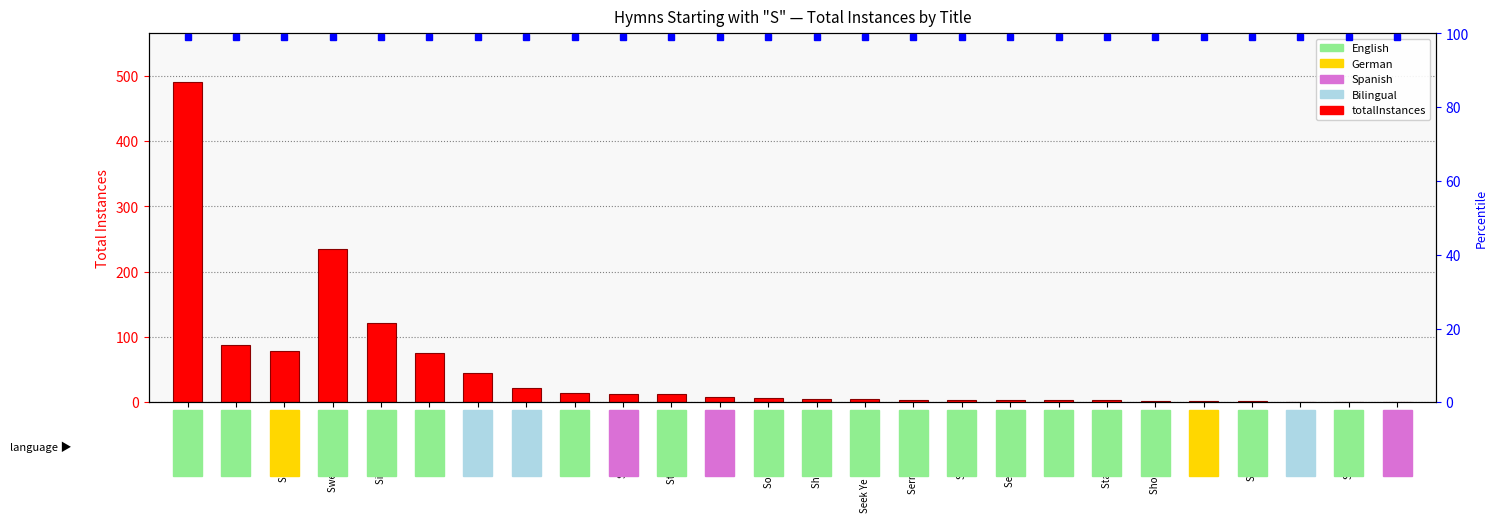

Which category has the lowest value across all series?

Souviens-Toi